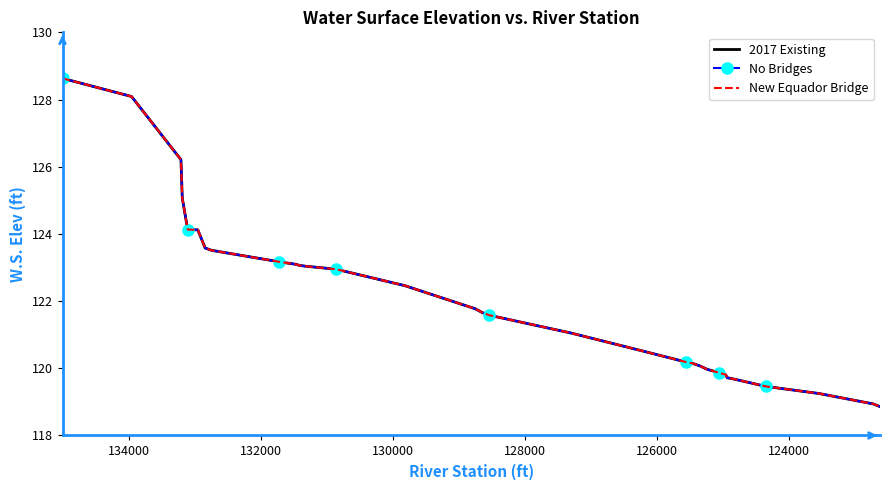

What is the value of the No Bridges point at the 31st from the left?

118.9